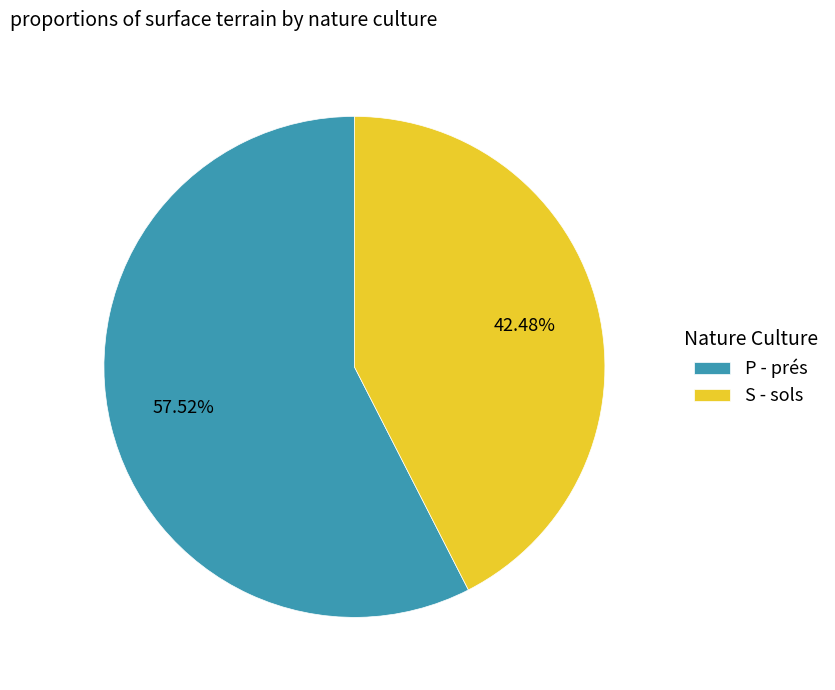

Do S - sols and P - prés together represent more than half of the pie?

Yes